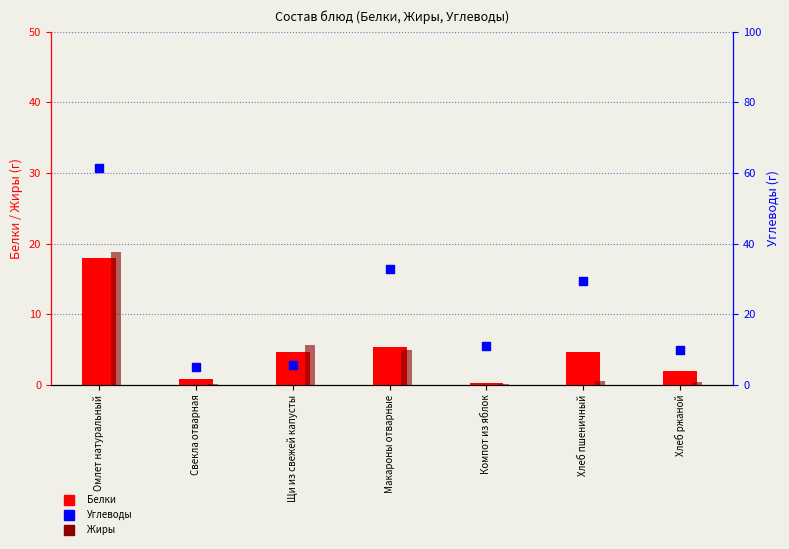

At how many categories does at least one series exceed 18?

3